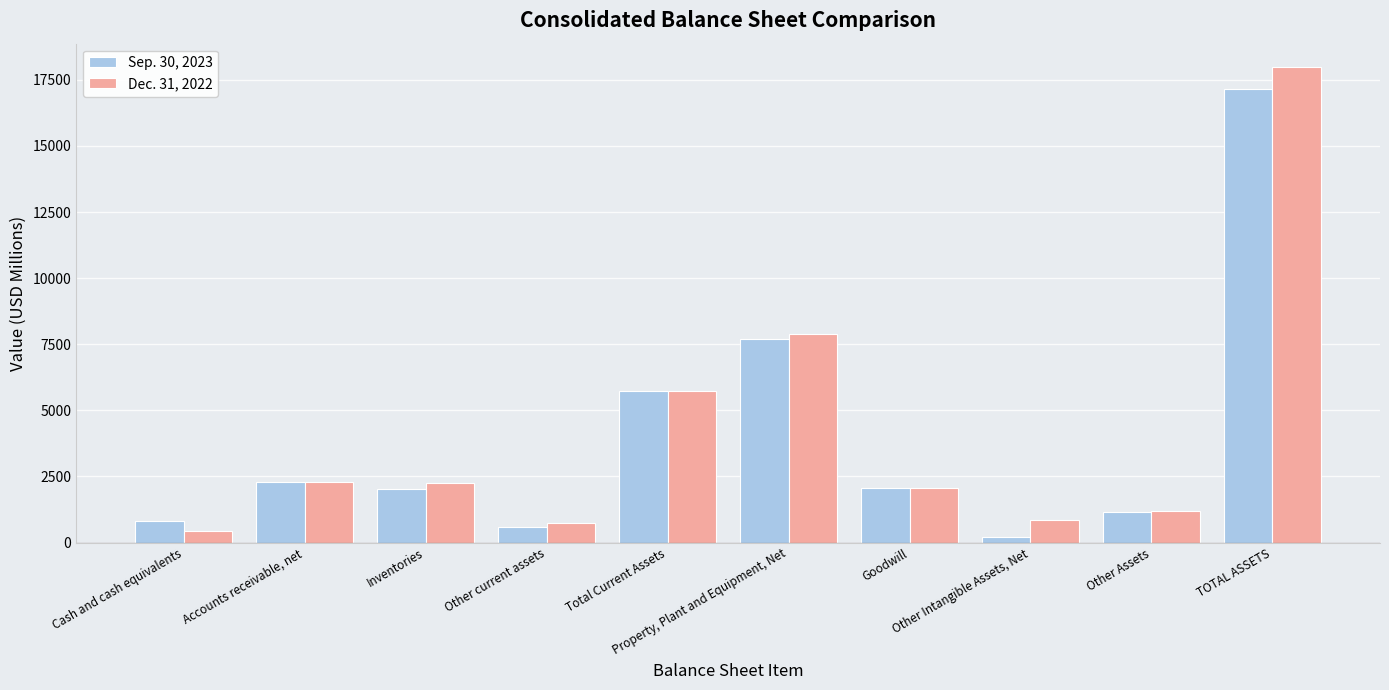

What value does the Dec. 31, 2022 series have at Other Intangible Assets, Net?

851